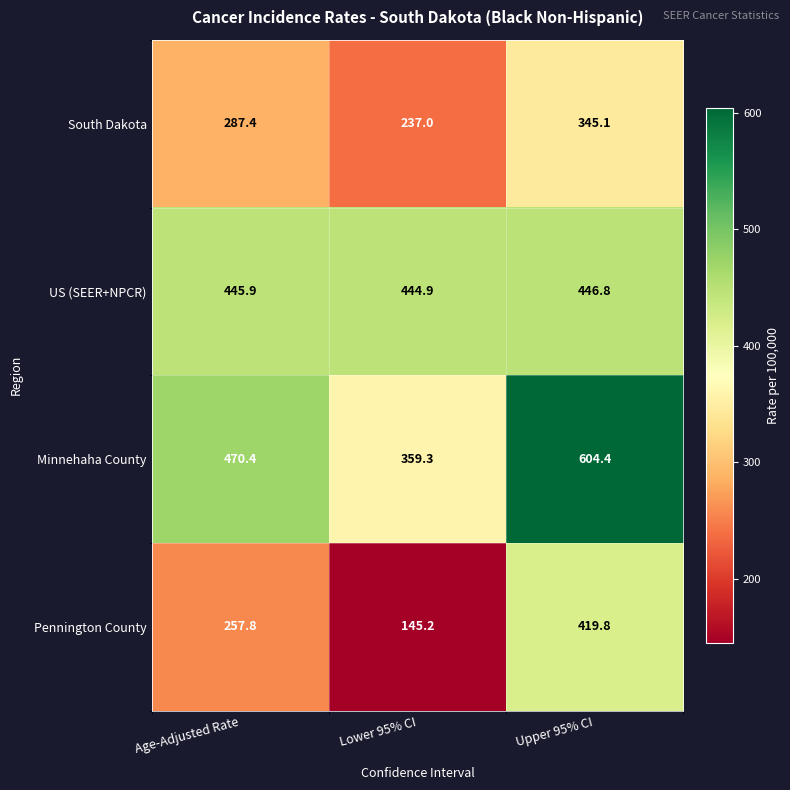

The value of South Dakota at Lower 95% CI is 406.5. True or false?

False